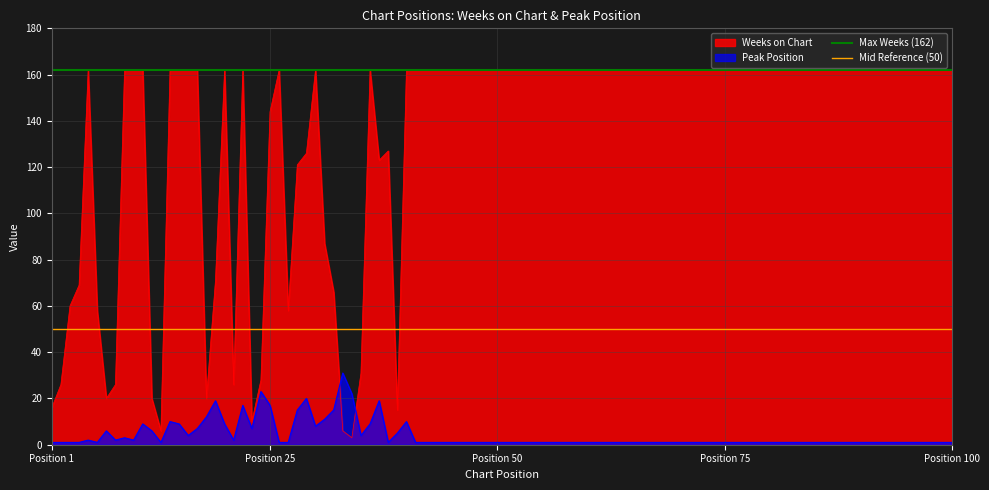

What is the highest value of the Max Weeks (162) series?

162